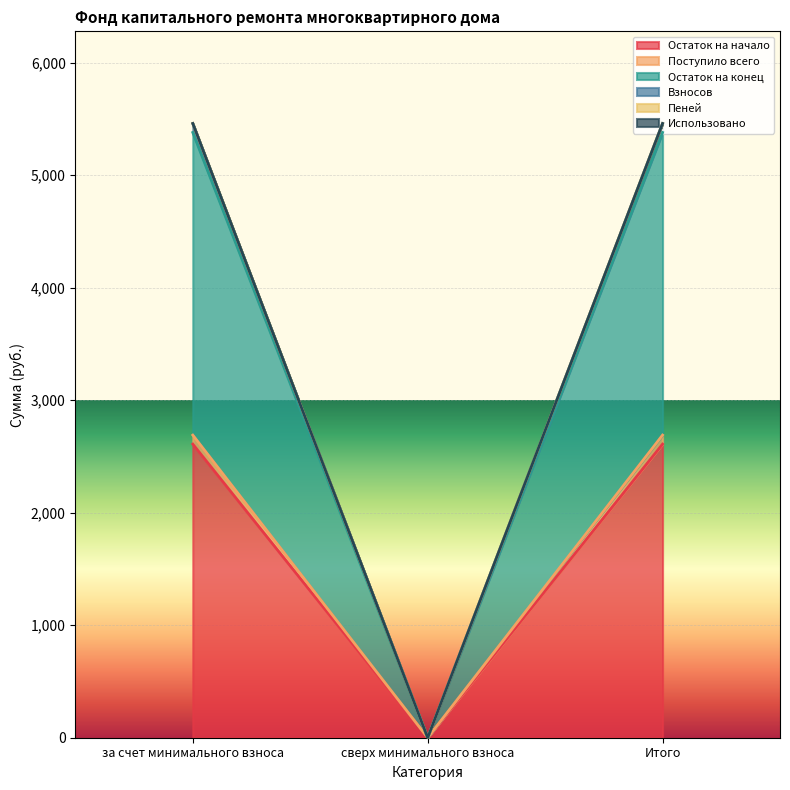

At which category is the sum across all series the highest?

за счет минимального взноса